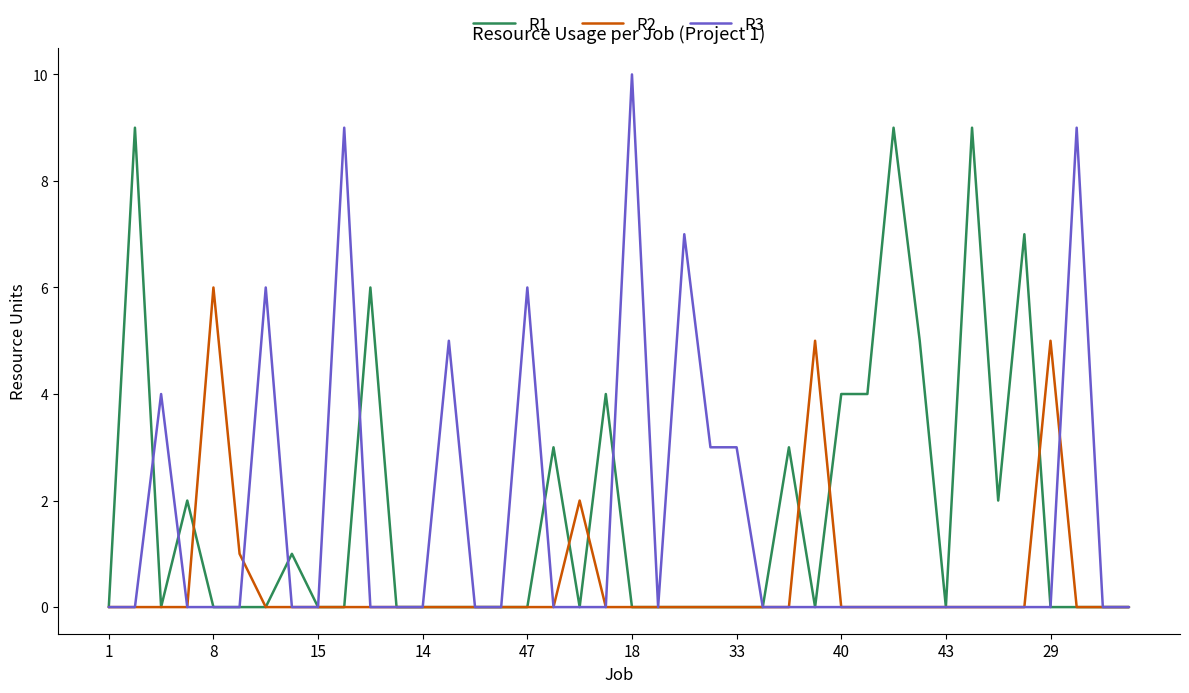

What is the greatest value displayed?

10